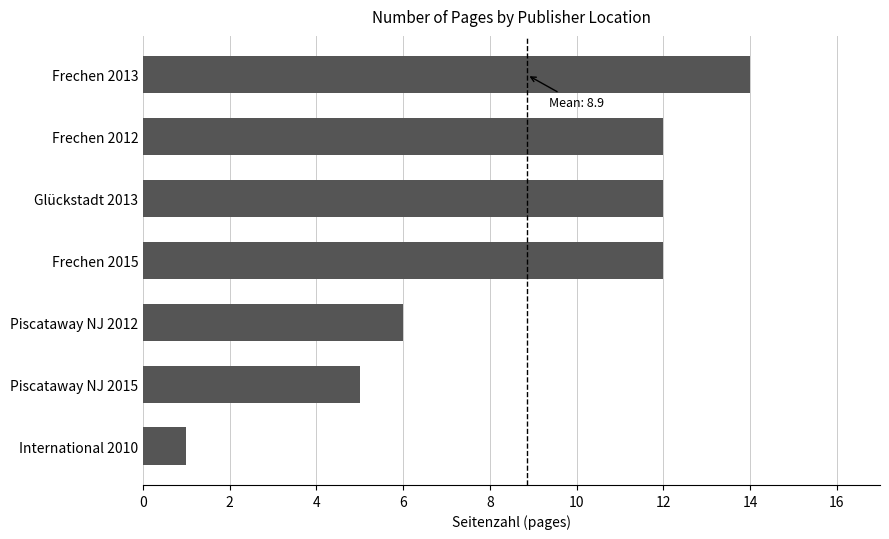

The chart shows a value of 1 at International 2010. True or false?

True